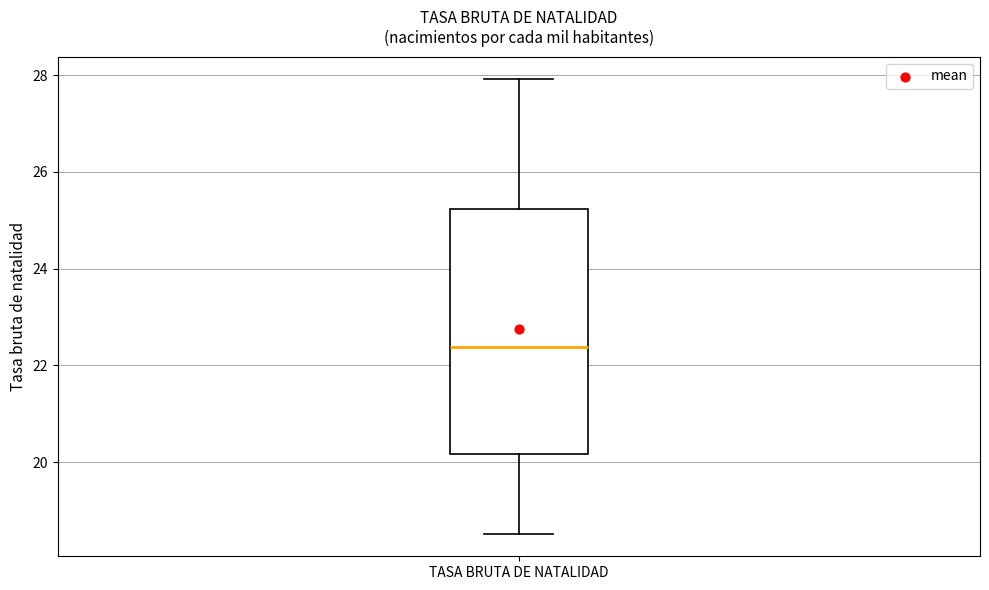

Where does the lower whisker of the box for TASA BRUTA DE NATALIDAD end on the y-axis? The values are not printed on the chart, so give them approximately, as read against the axis.

18.6